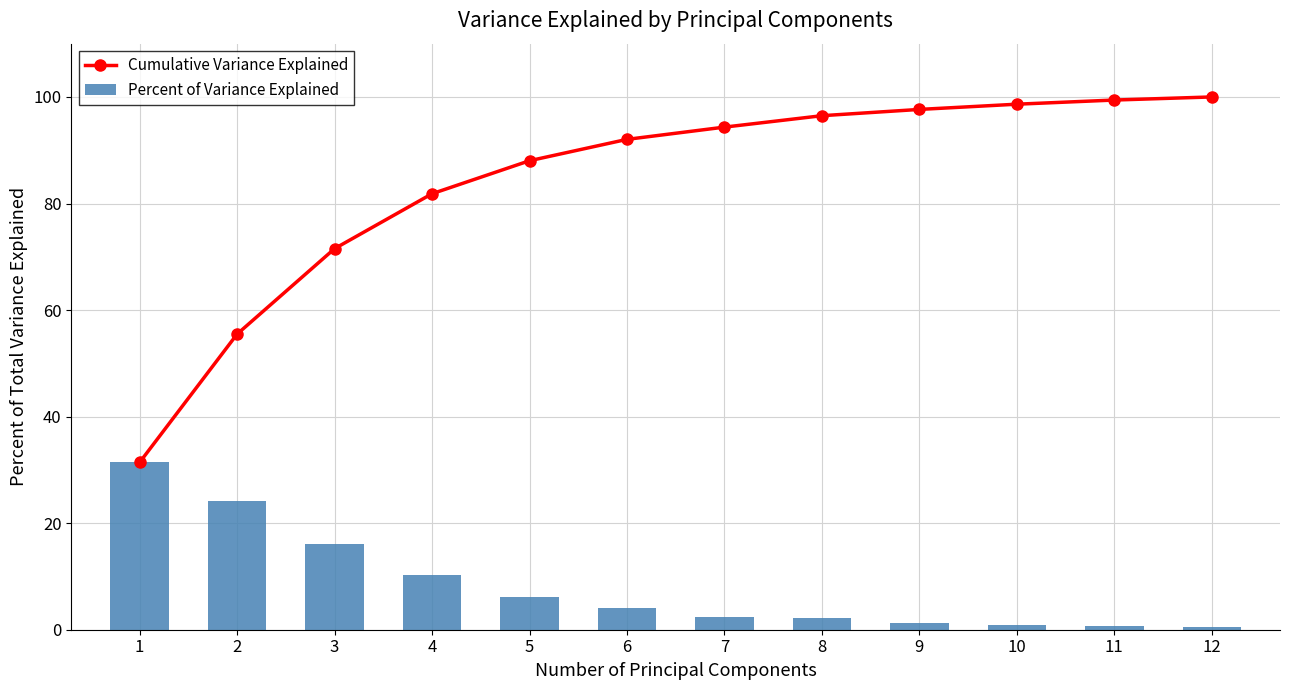

What is the value of the Cumulative Variance Explained point at the 2nd from the left?

55.5